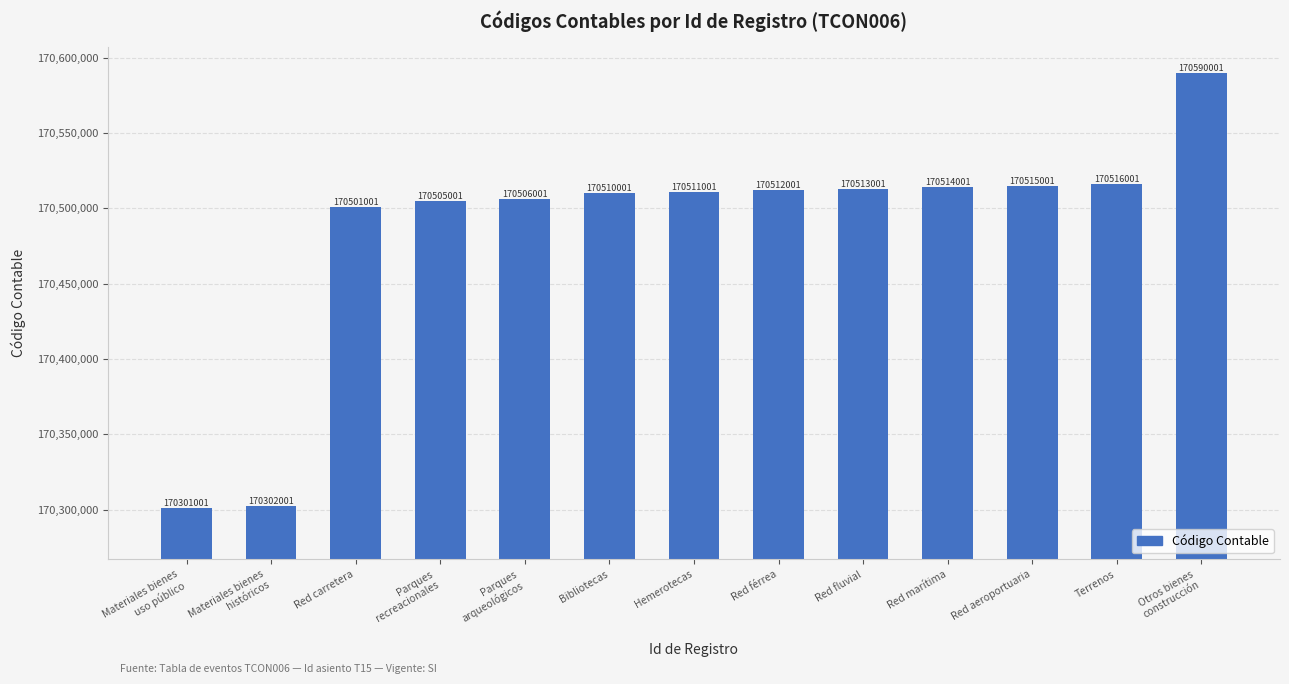

Rank the categories by value from highest to lowest.

Otros bienes
construcción, Terrenos, Red aeroportuaria, Red marítima, Red fluvial, Red férrea, Hemerotecas, Bibliotecas, Parques
arqueológicos, Parques
recreacionales, Red carretera, Materiales bienes
históricos, Materiales bienes
uso público